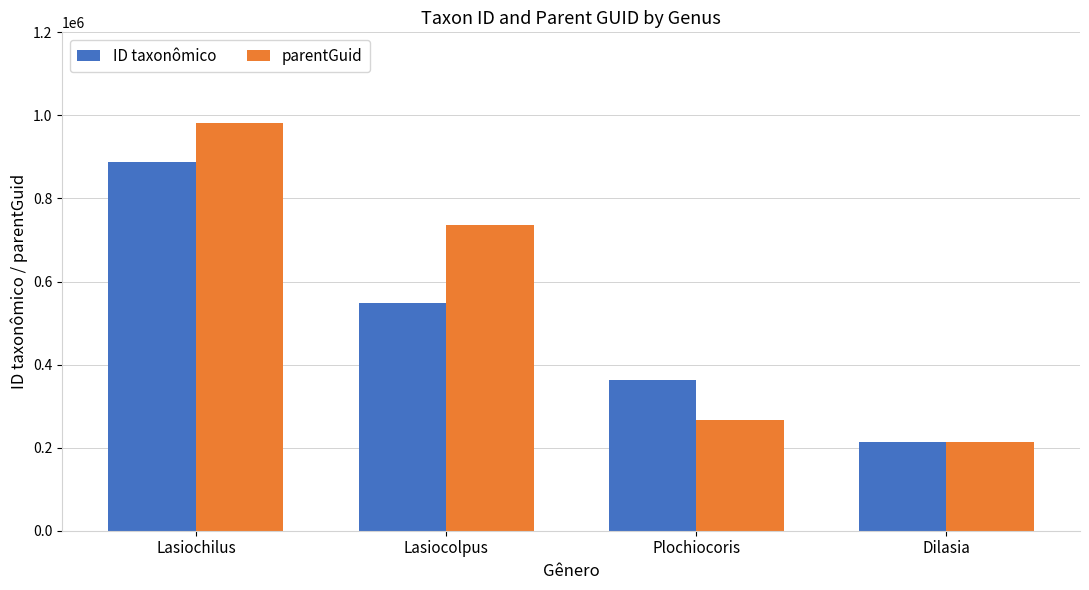

Is the value of ID taxonômico at Lasiochilus greater than the value of parentGuid at Dilasia?

Yes